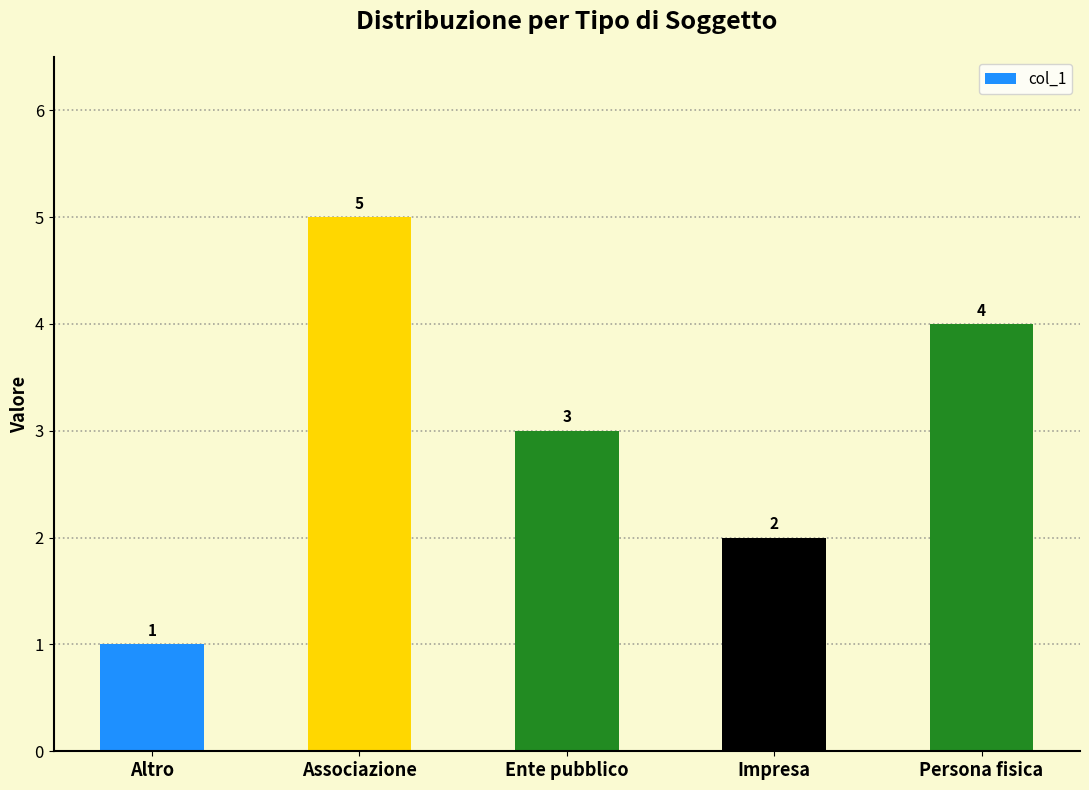

What is the difference between the second highest and minimum values?

3